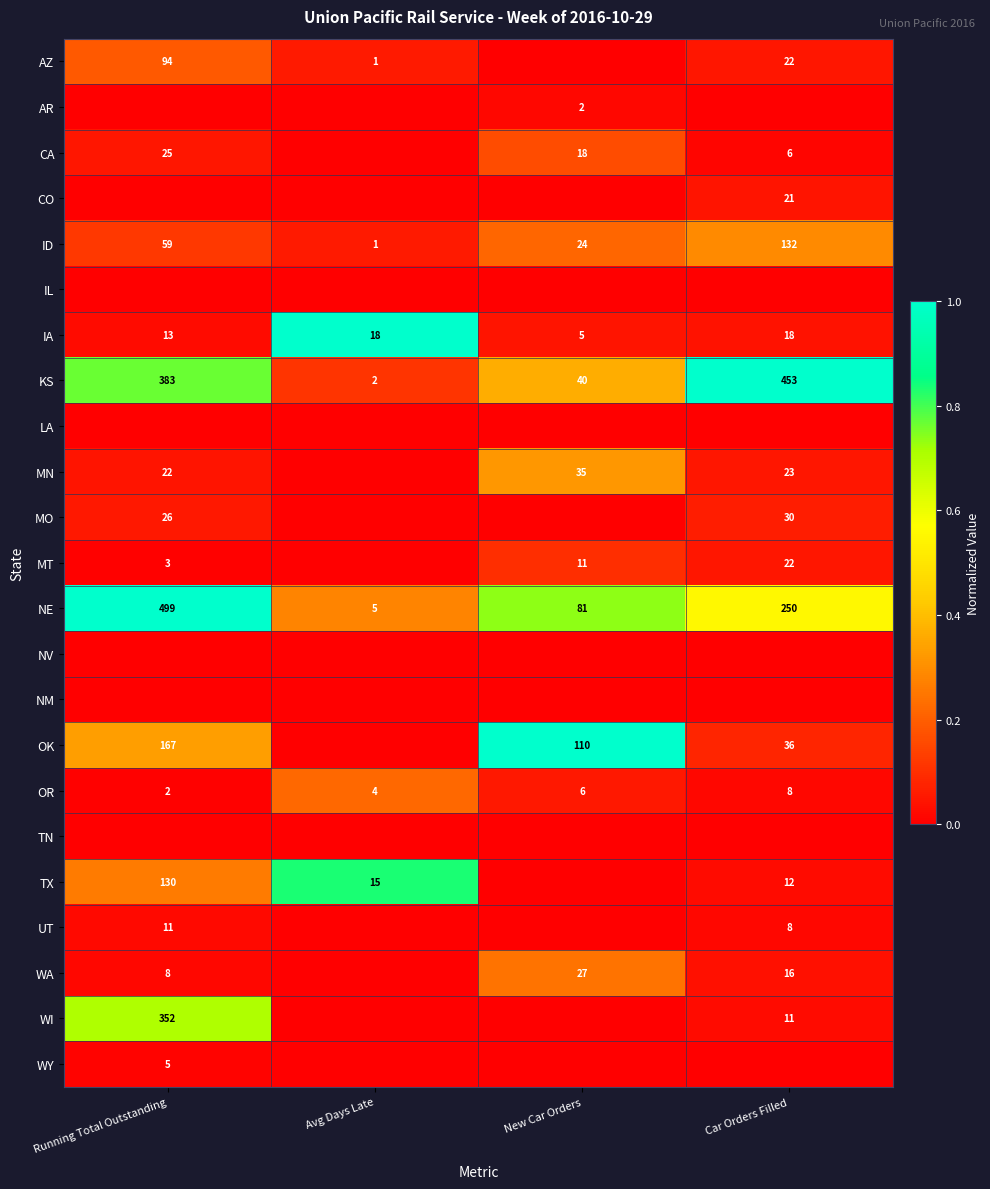

What is the lowest value of the NE series?

5